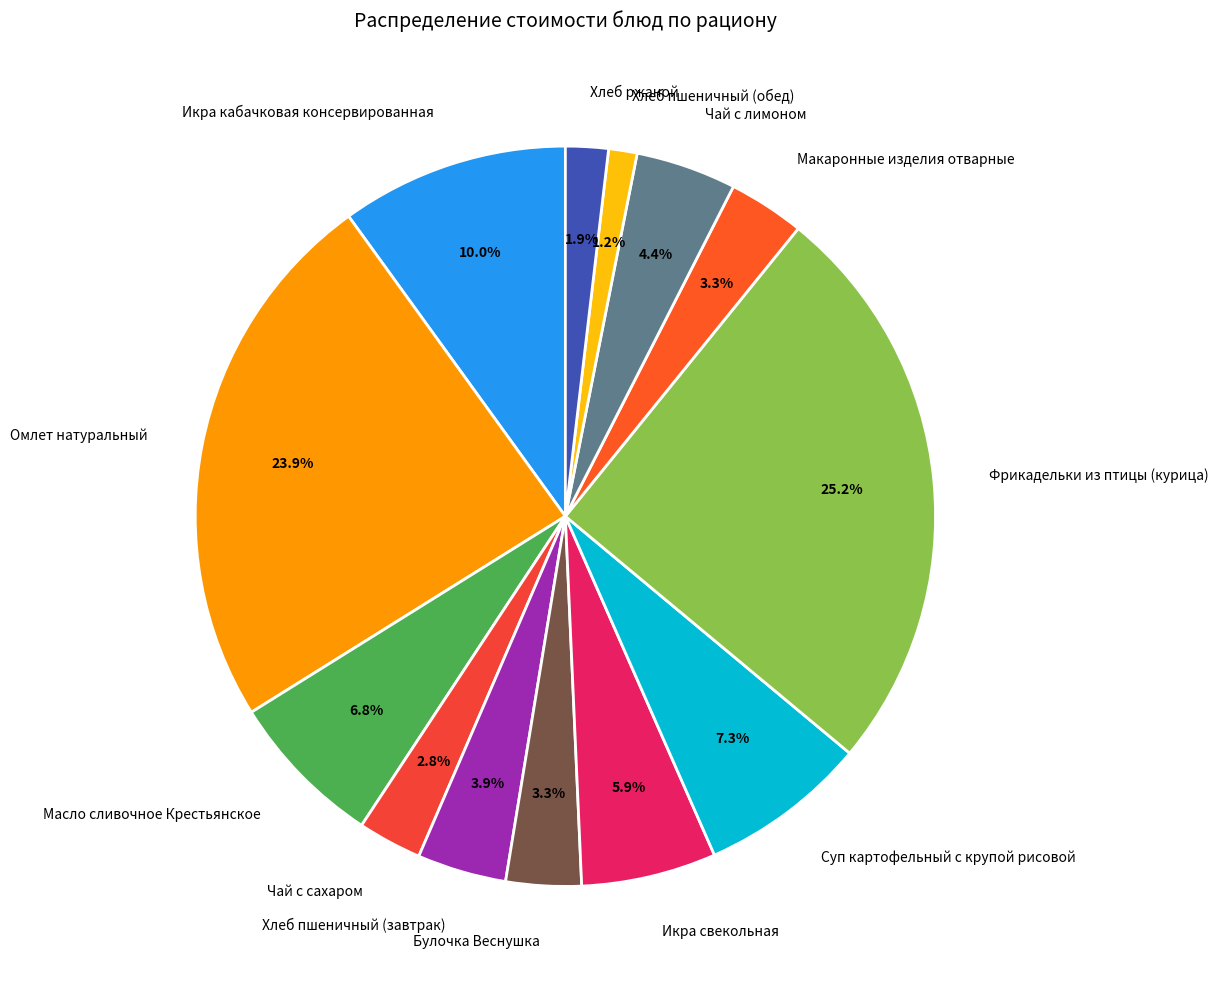

Which category has the smallest portion of the pie?

Хлеб пшеничный (обед)